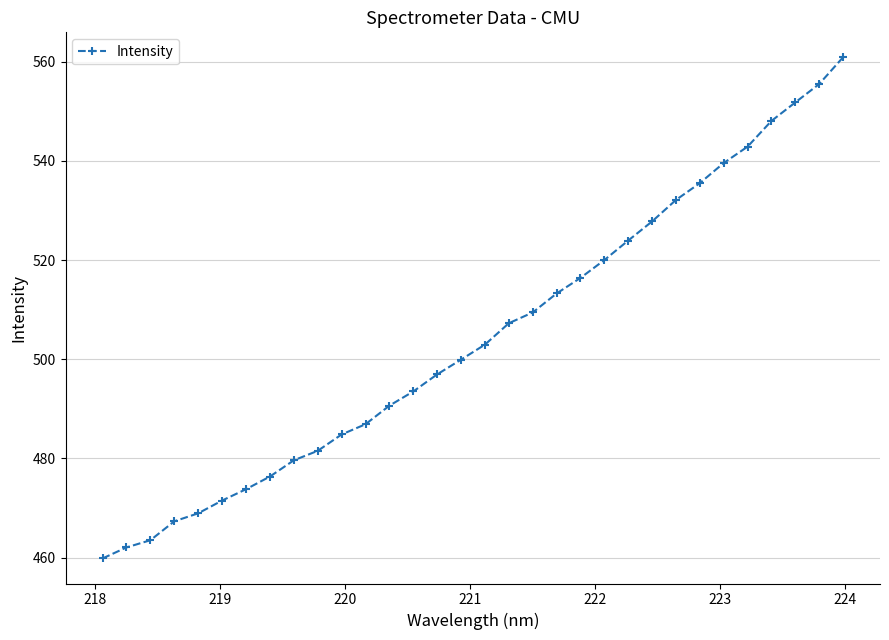

What is the difference between the second highest and second lowest values?

93.4